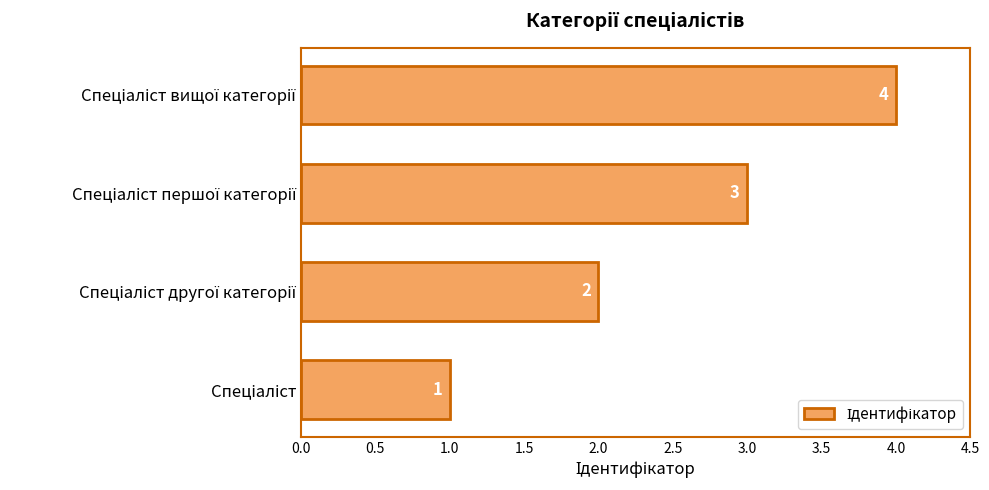

What is the maximum value shown in the chart?

4